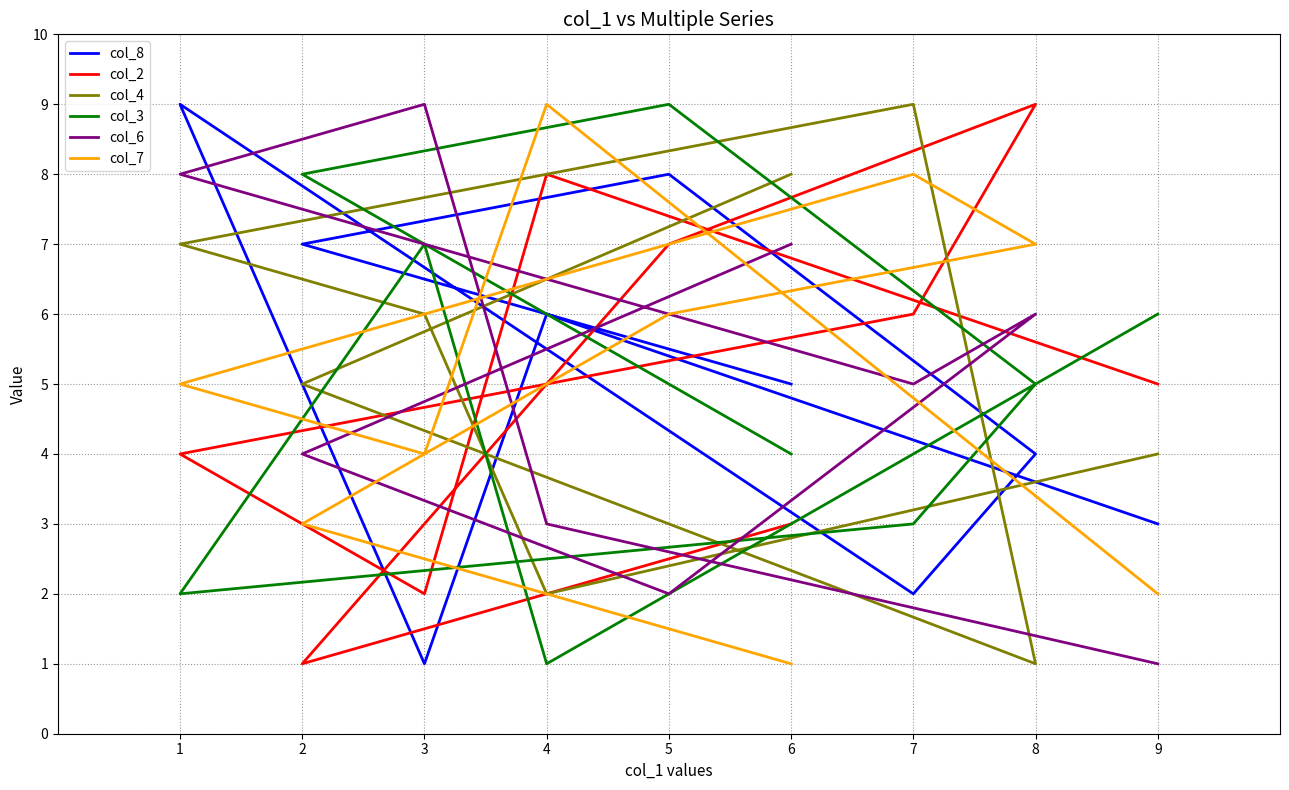

Does the chart have visible grid lines?

Yes